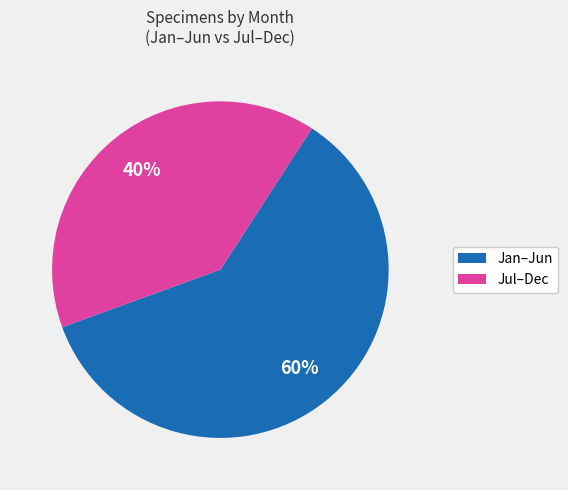

To the nearest percent, what is the average slice percentage?

50%